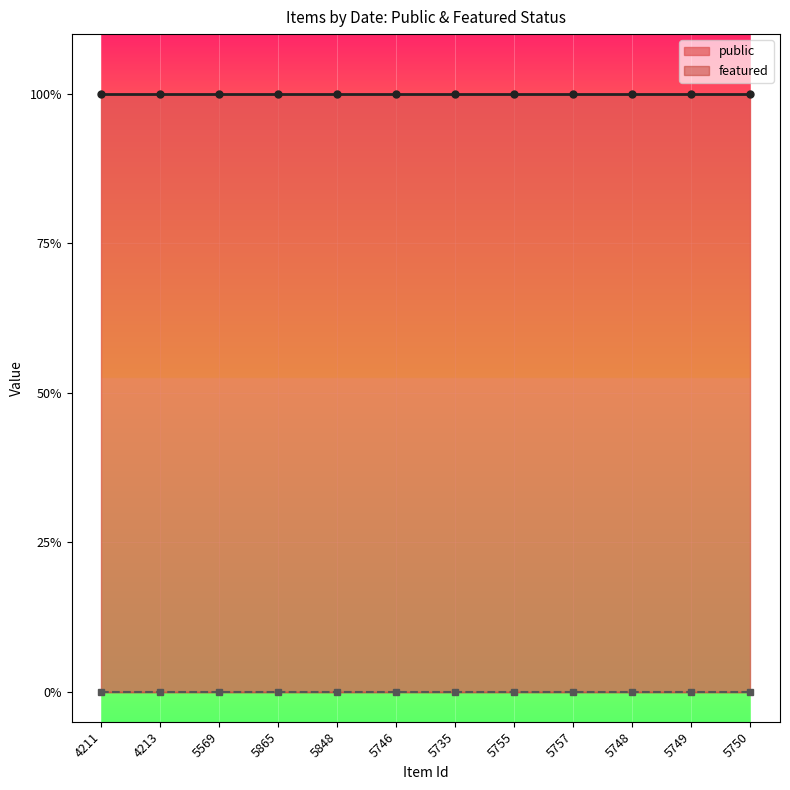

True or false: featured has more than 2 points higher than both neighbors.

False